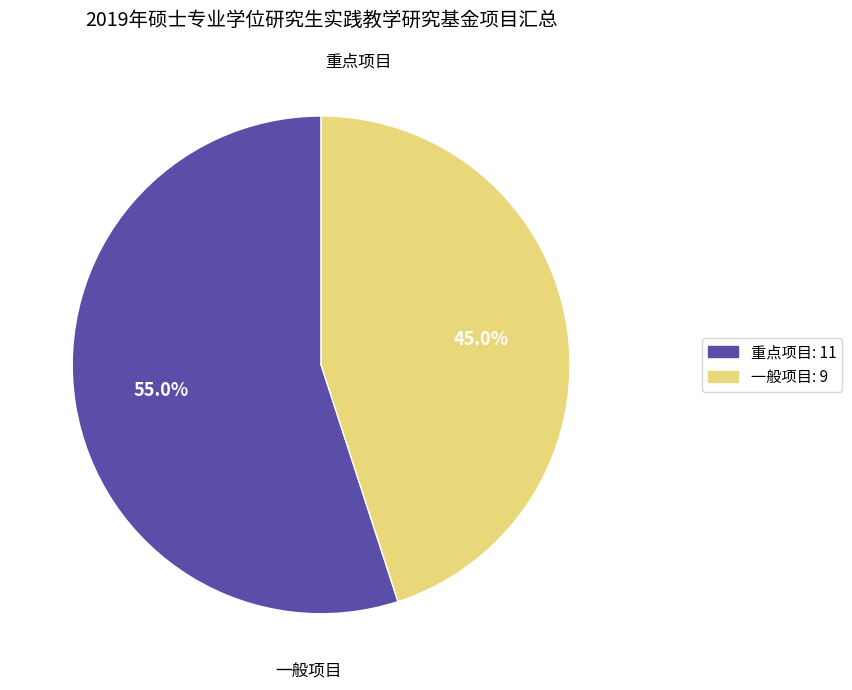

To the nearest percent, what portion does 重点项目 represent?

55%